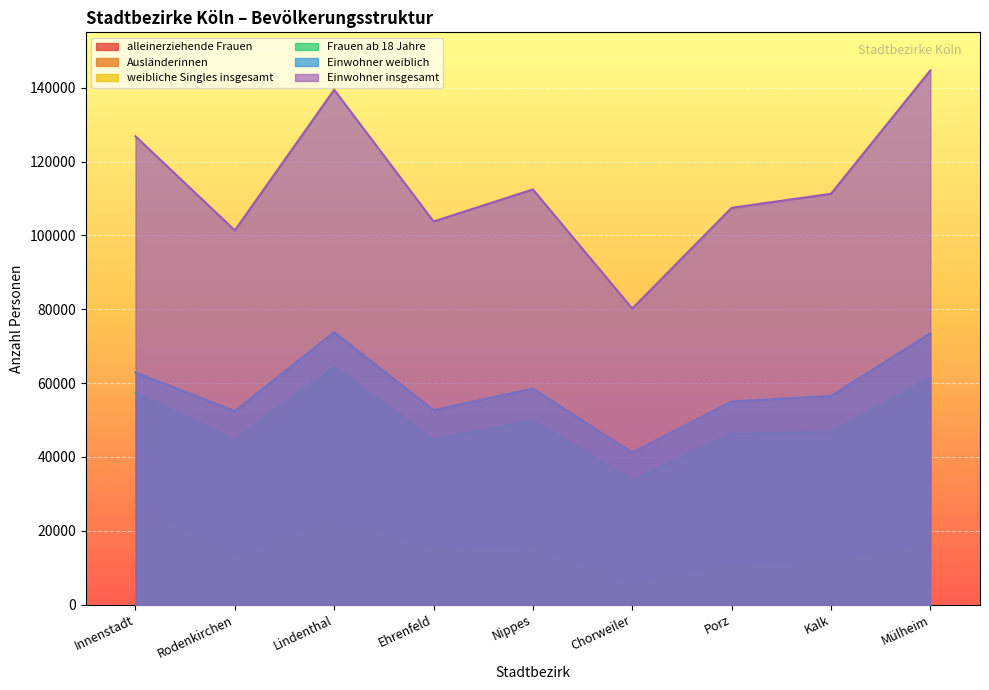

How many lines are shown in the chart?

6